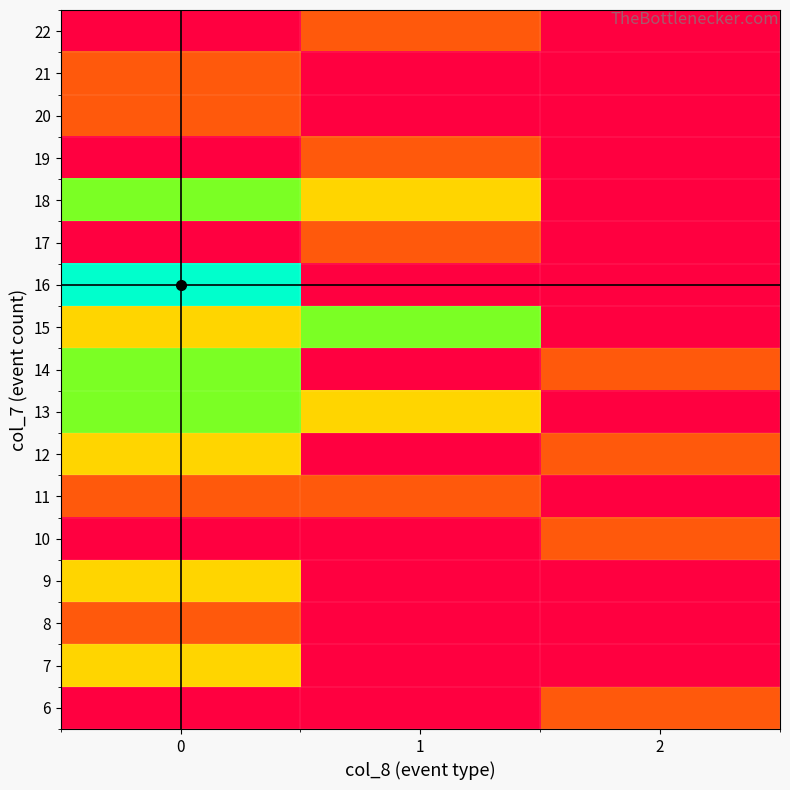

Which series changed the most between 1 and 2?

row_9